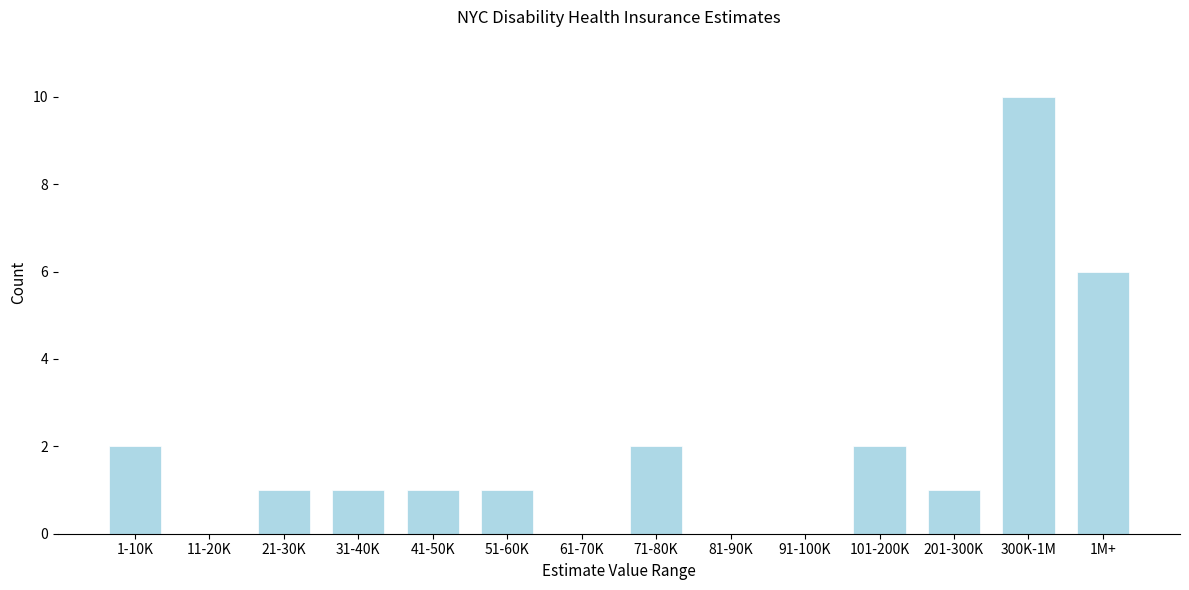

Which category has the highest value across all series?

300K-1M